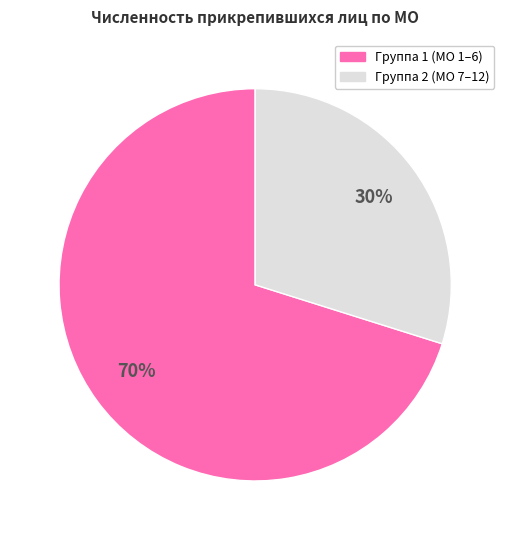

To the nearest percent, what is the difference between the largest and smallest slice percentages?

40%